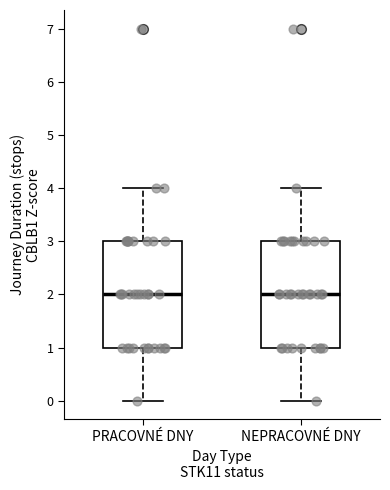

Reading left to right, transcribe this box plot: for each box, give where its median line is, the range the box spans, and where its two whiskers end, as read against the y-axis. The values are not printed on the chart, so give them approximately, as read against the axis.

PRACOVNÉ DNY: median 2, box 1 to 3, whiskers 0 to 4
NEPRACOVNÉ DNY: median 2, box 1 to 3, whiskers 0 to 4